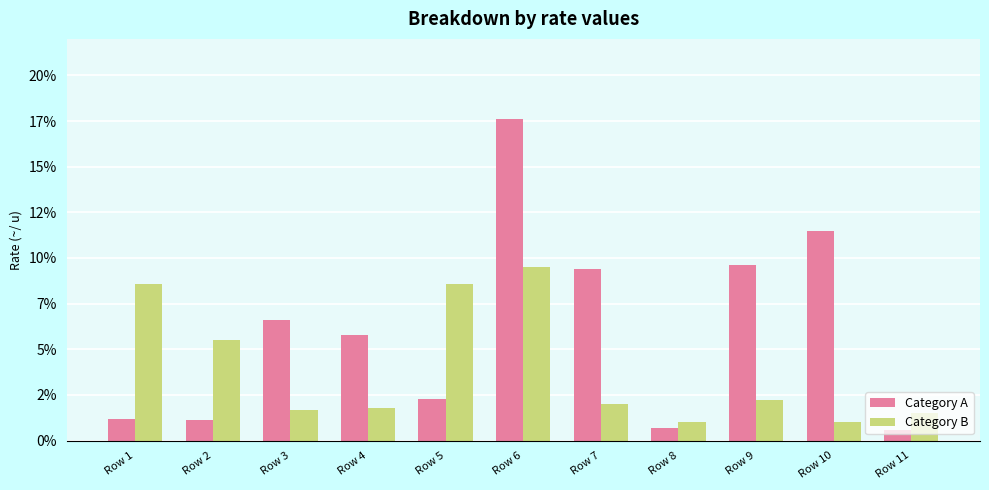

Which has a higher value, Row 4 or Row 11?

Row 4